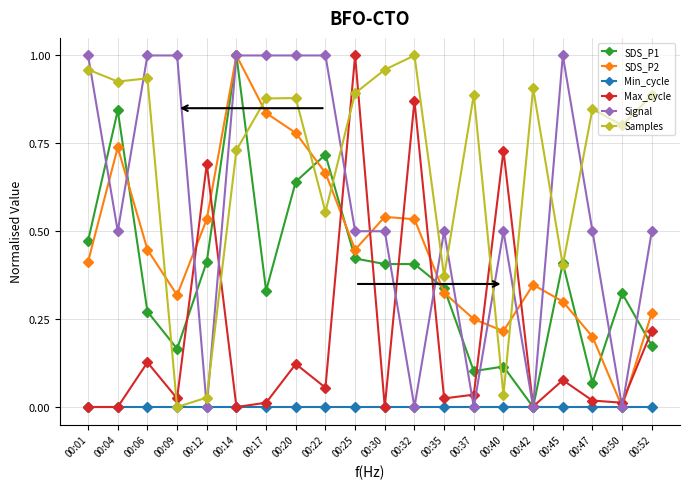

Between 00:22 and 00:50, which series saw the biggest shift?

Signal